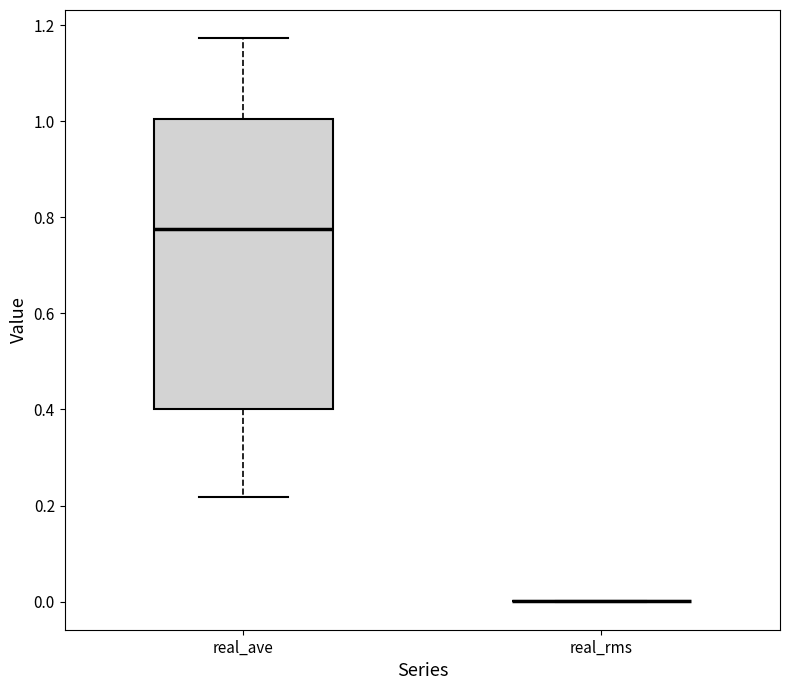

Which box is the tallest, from its lower edge to its upper edge?

real_ave